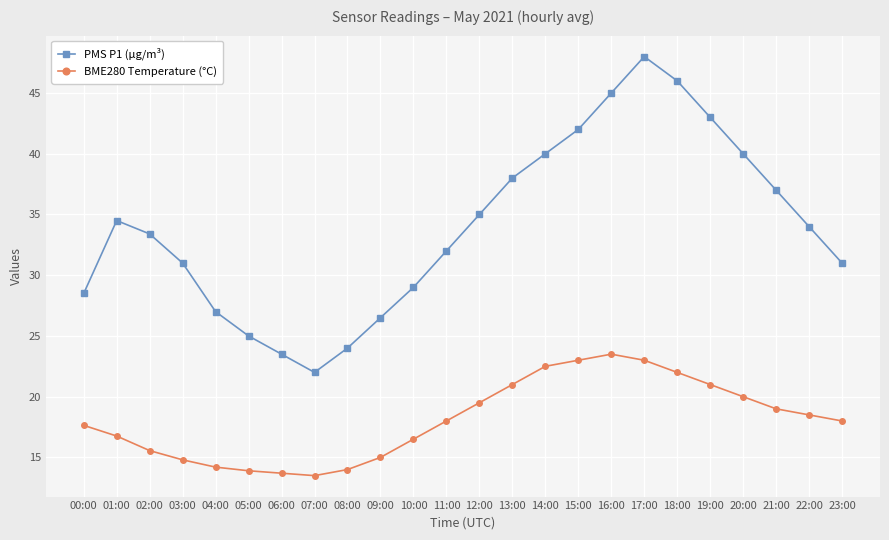

True or false: BME280 Temperature (°C) has a value of 23.7 at 06:00.

False